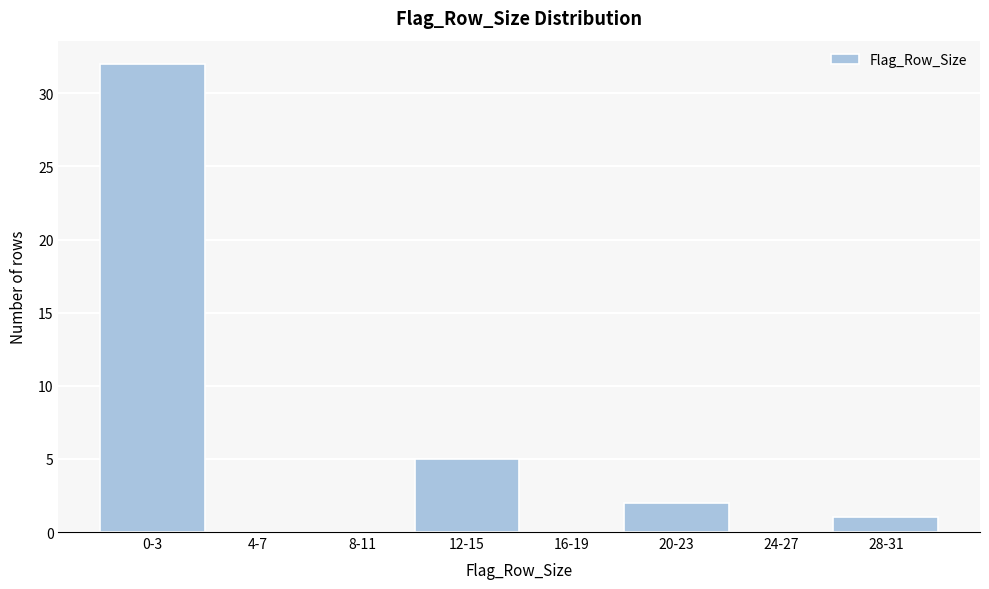

Reading left to right, extract all data points from this chart.

0-3=32	4-7=0	8-11=0	12-15=5	16-19=0	20-23=2	24-27=0	28-31=1